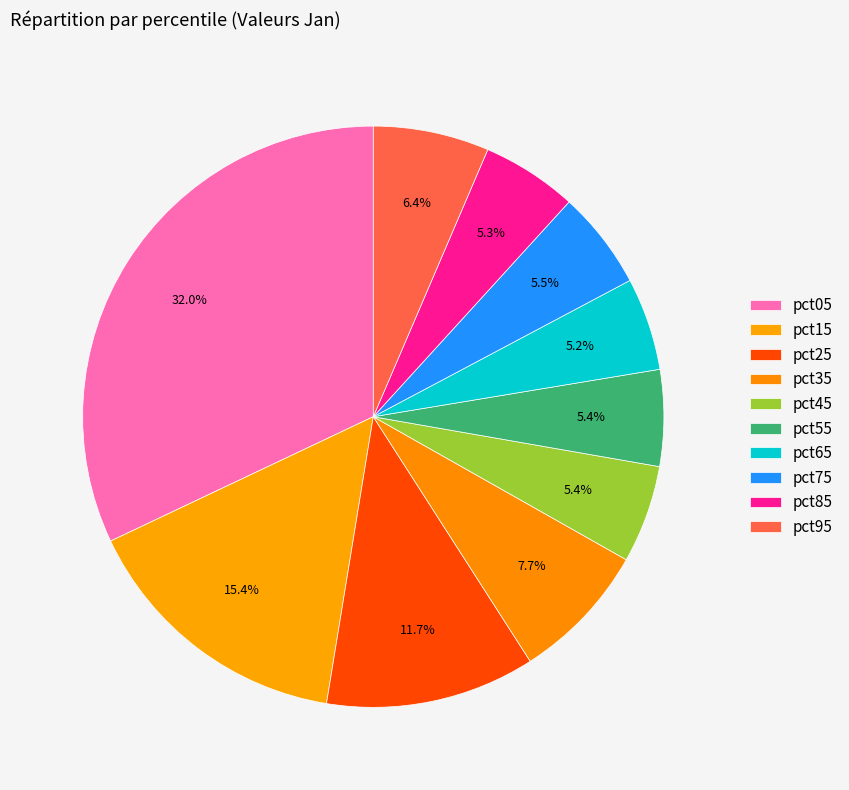

Is pct55 the majority of the pie?

No